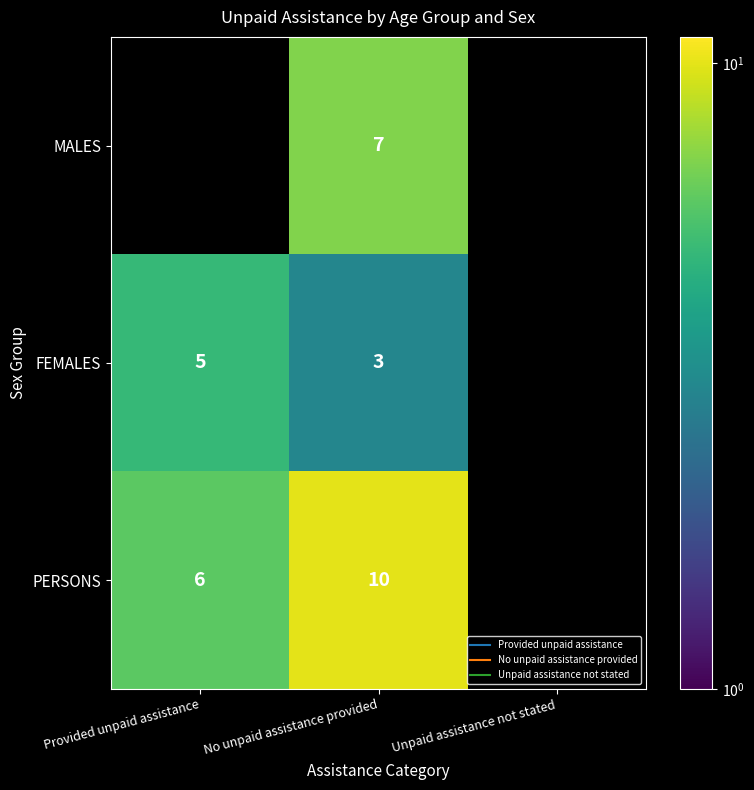

Rank the series by their average value, from highest to lowest.

MALES, FEMALES, PERSONS